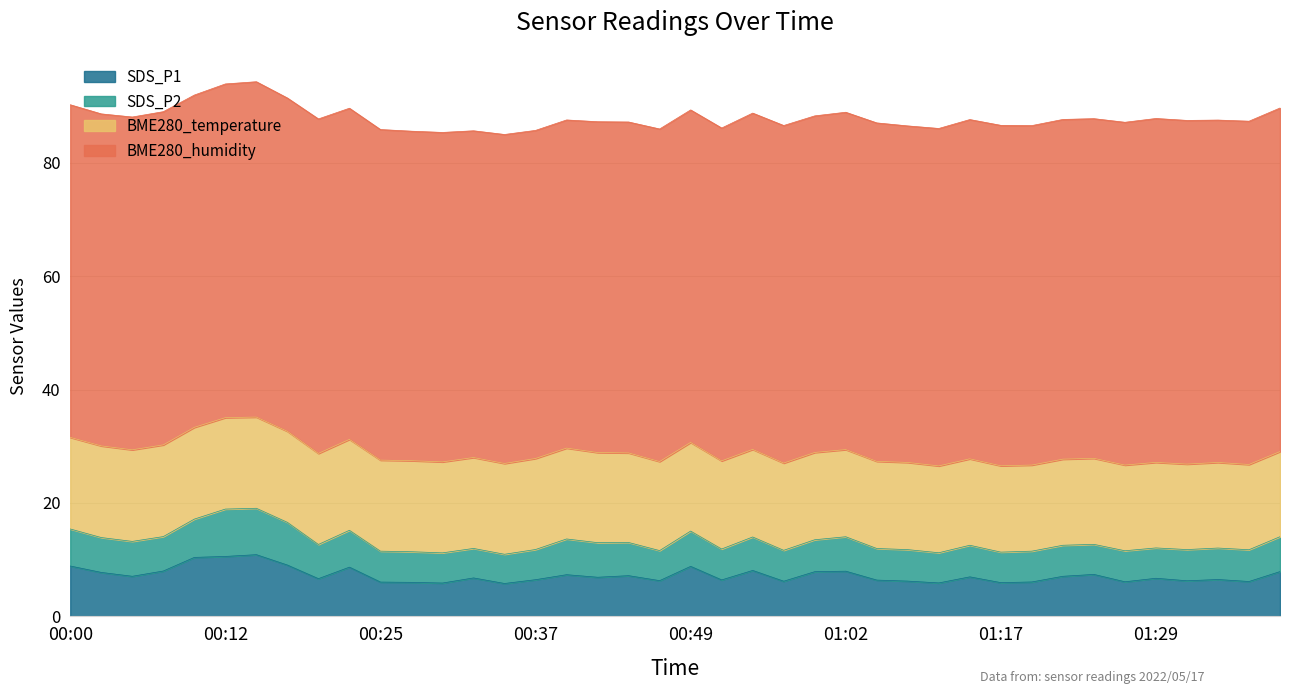

Rank the series by their maximum value, from lowest to highest.

SDS_P2, SDS_P1, BME280_temperature, BME280_humidity